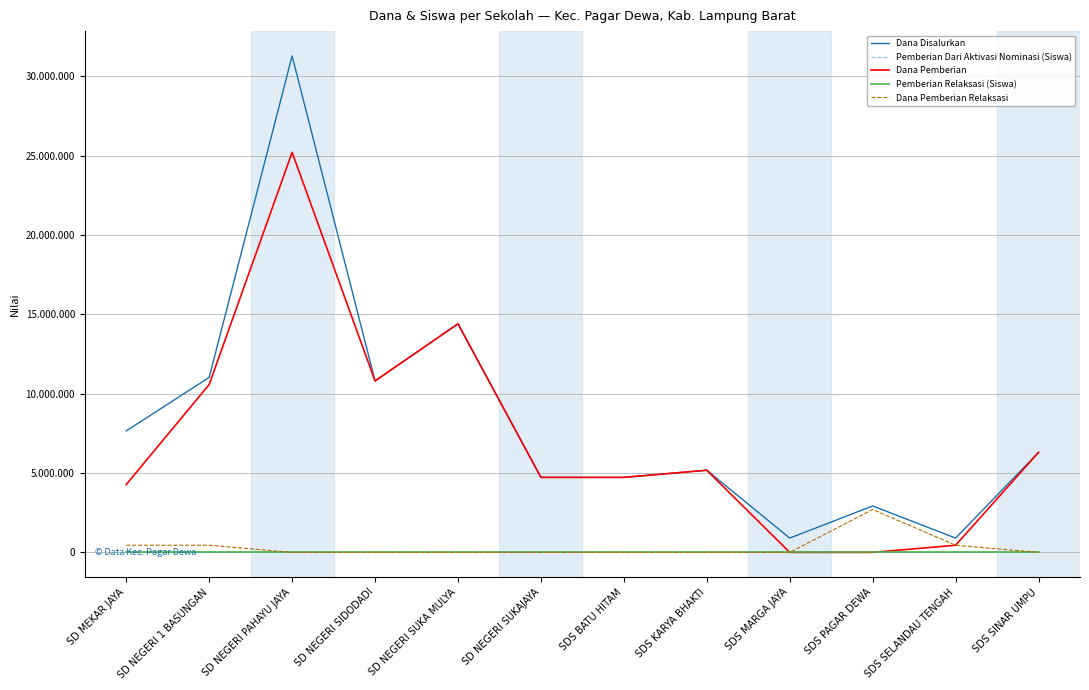

Is the value of Dana Pemberian Relaksasi at SD NEGERI SIDODADI greater than the value of Pemberian Dari Aktivasi Nominasi (Siswa) at SD MEKAR JAYA?

No